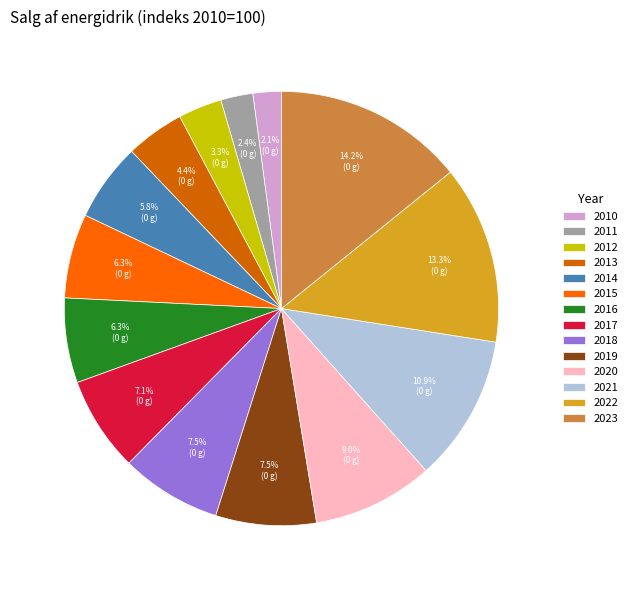

How many slices are in this pie chart?

14